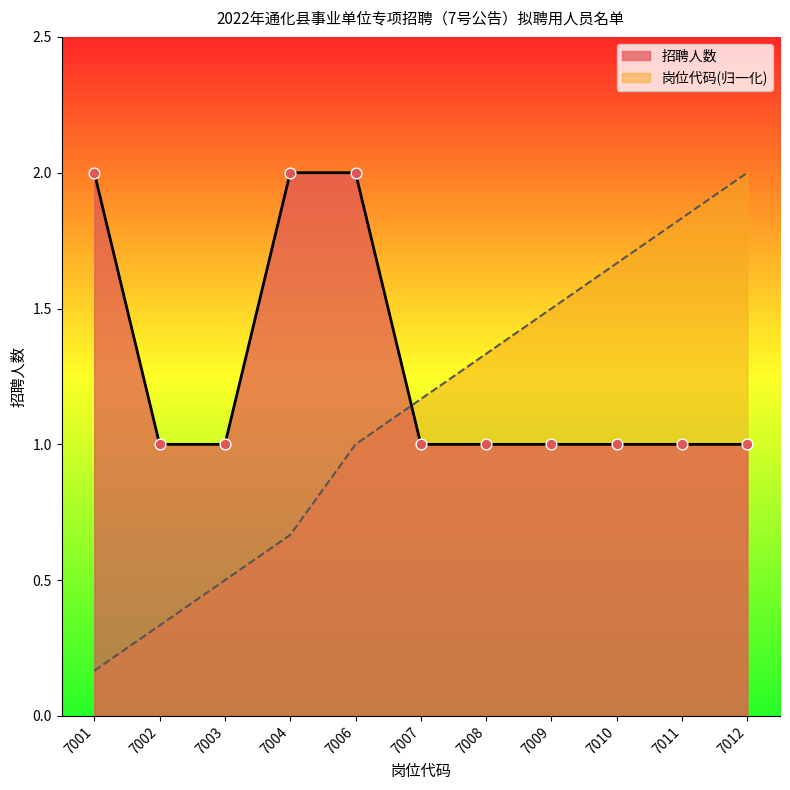

Which series reaches the maximum Y coordinate?

岗位代码